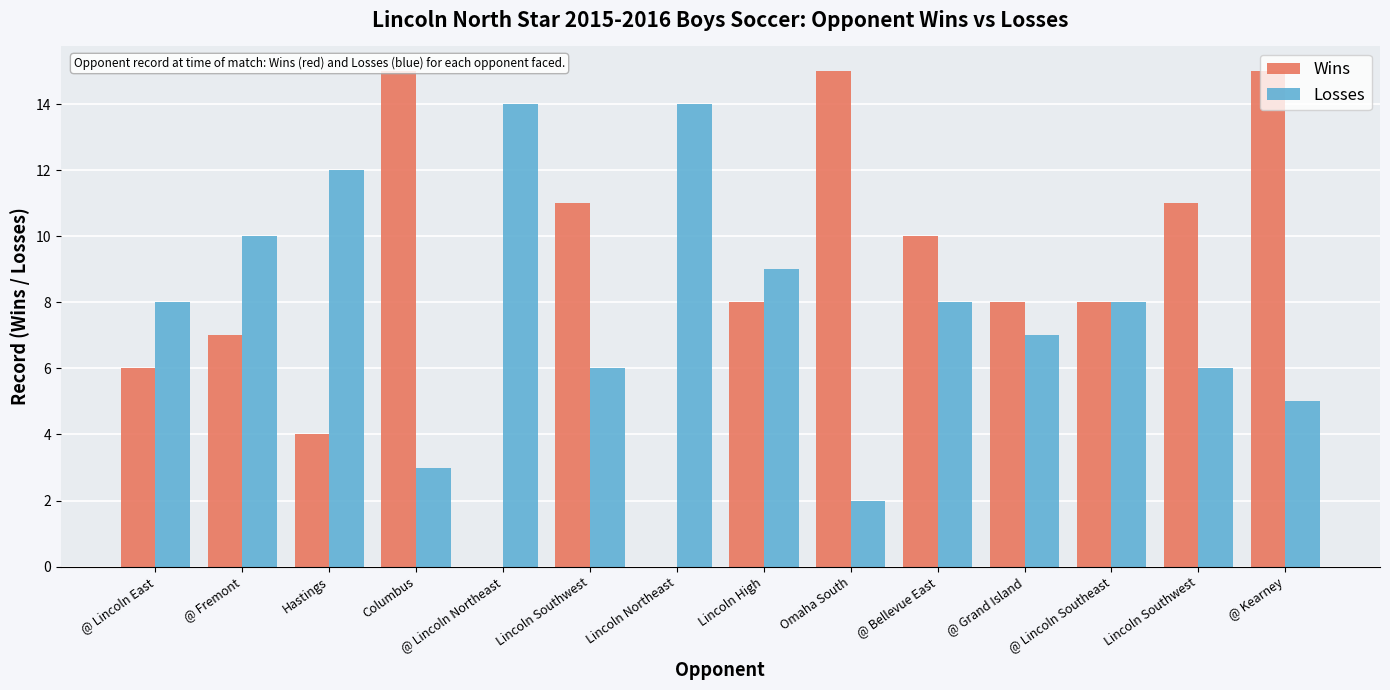

What is the label of the 5th bar from the left?

@ Lincoln Northeast